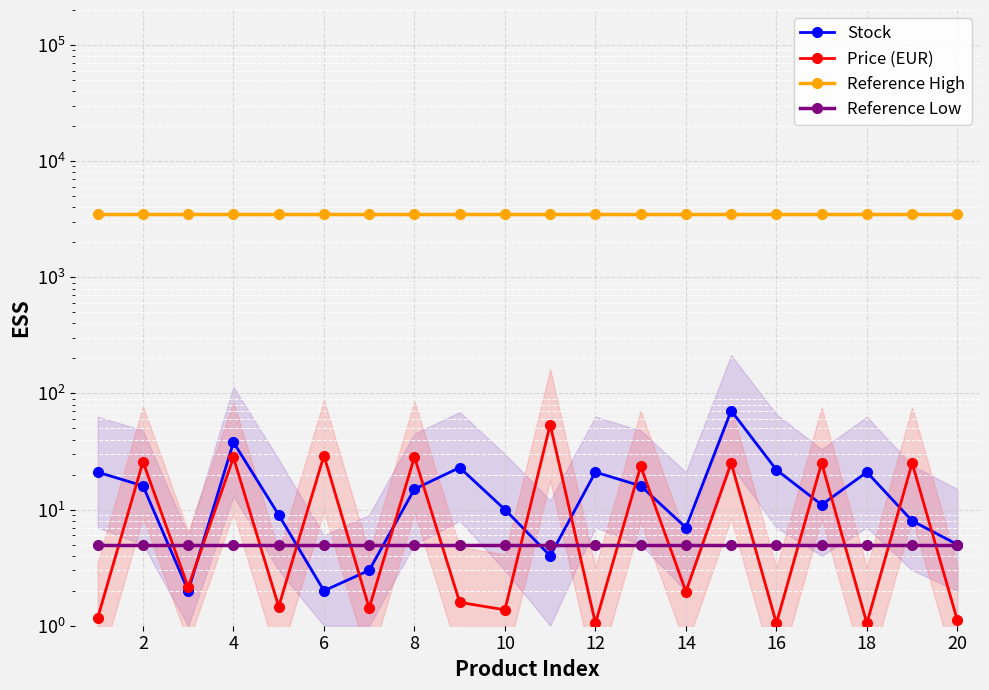

How many data points does each series have?

20